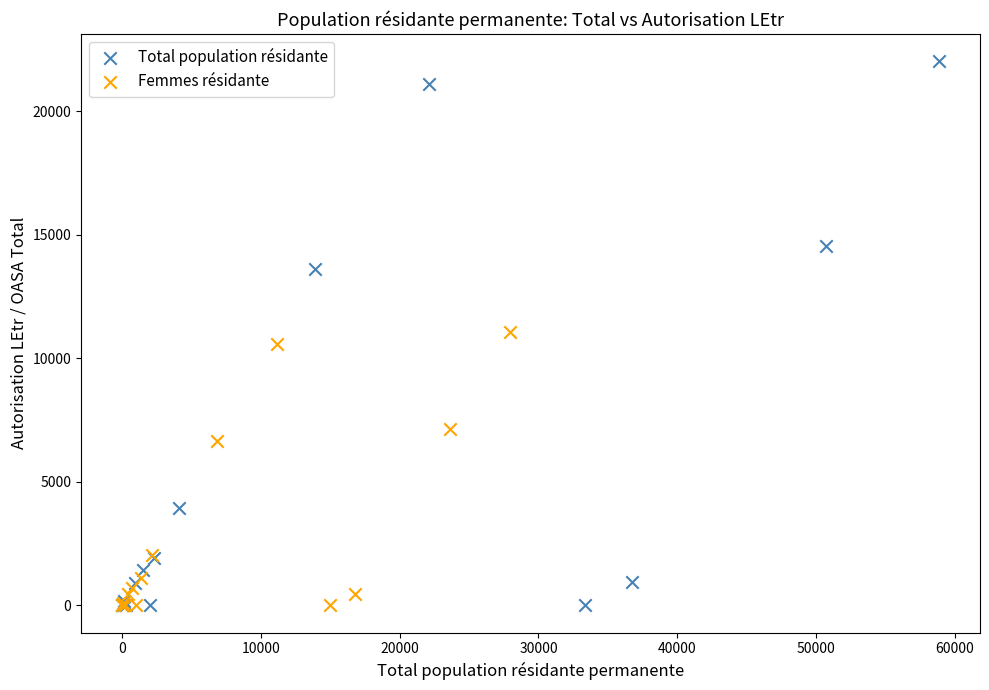

What are all the series names shown in the legend?

Total population résidante, Femmes résidante